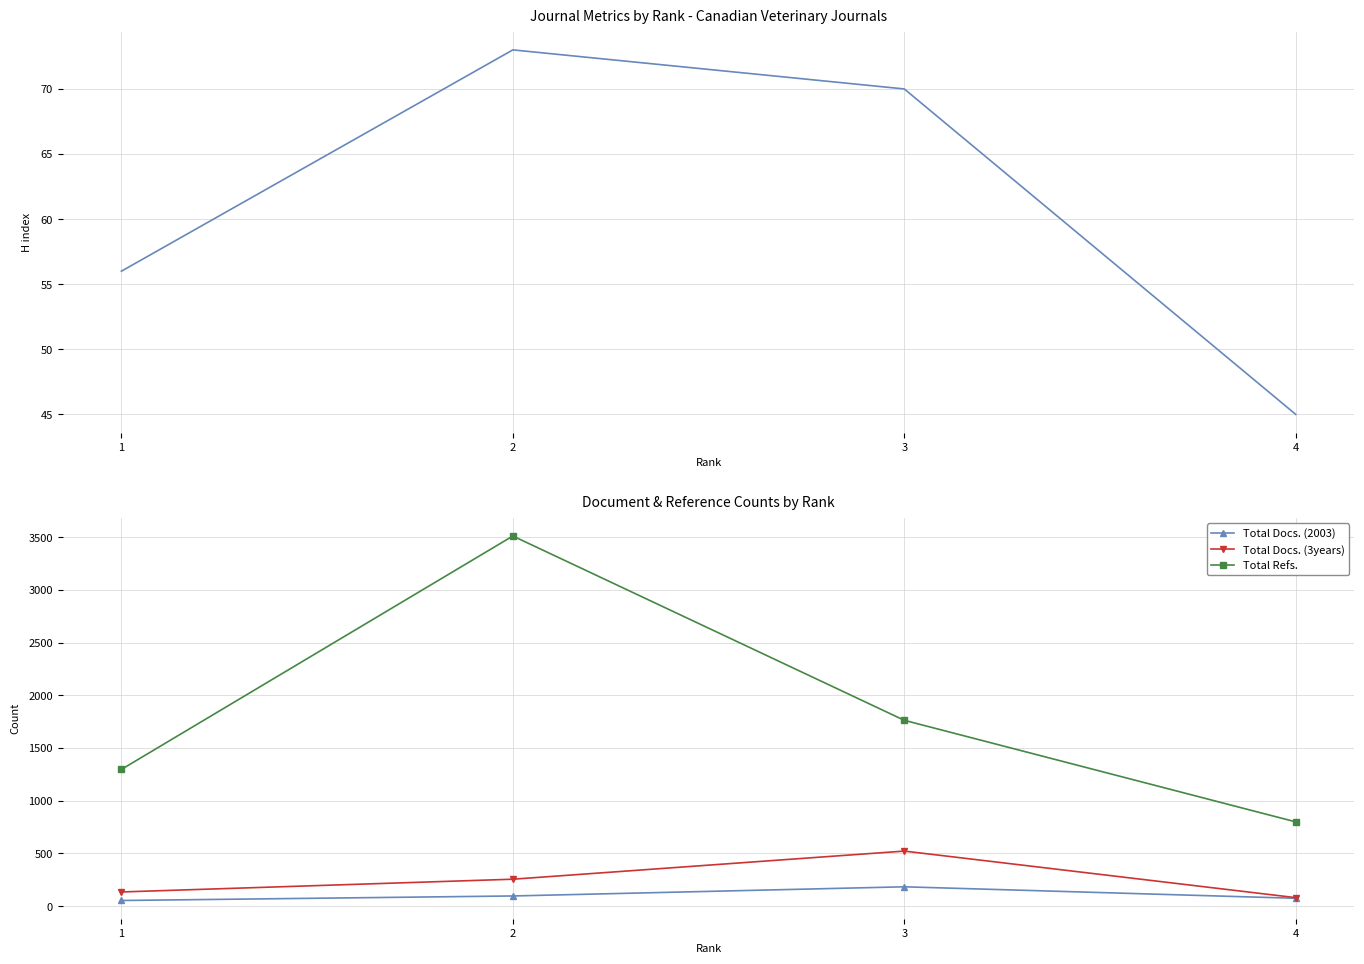

Is the value of Total Docs. (2003) at 1 greater than the value of Total Docs. (3years) at 3?

No